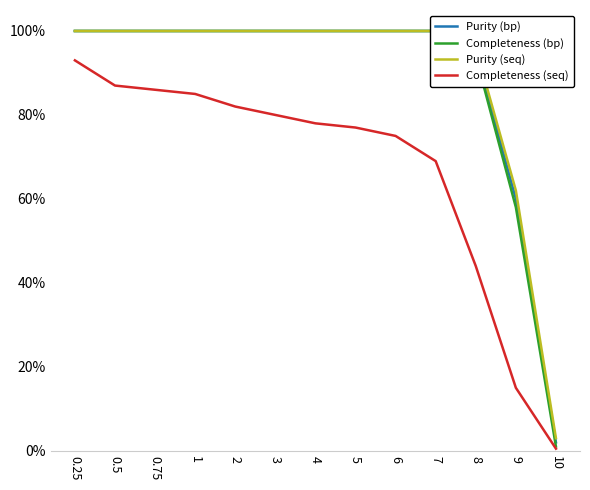

The value of Purity (bp) at 1 is 100.0. True or false?

True